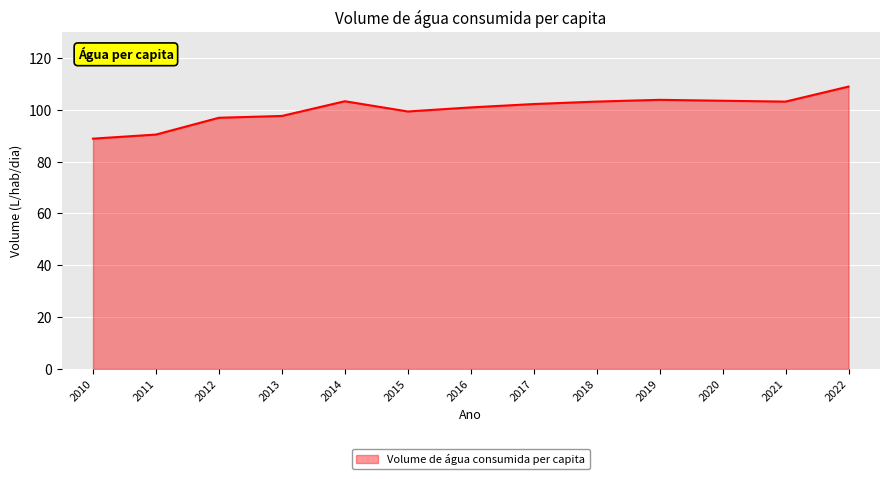

The value at 2012 is 161.8. True or false?

False